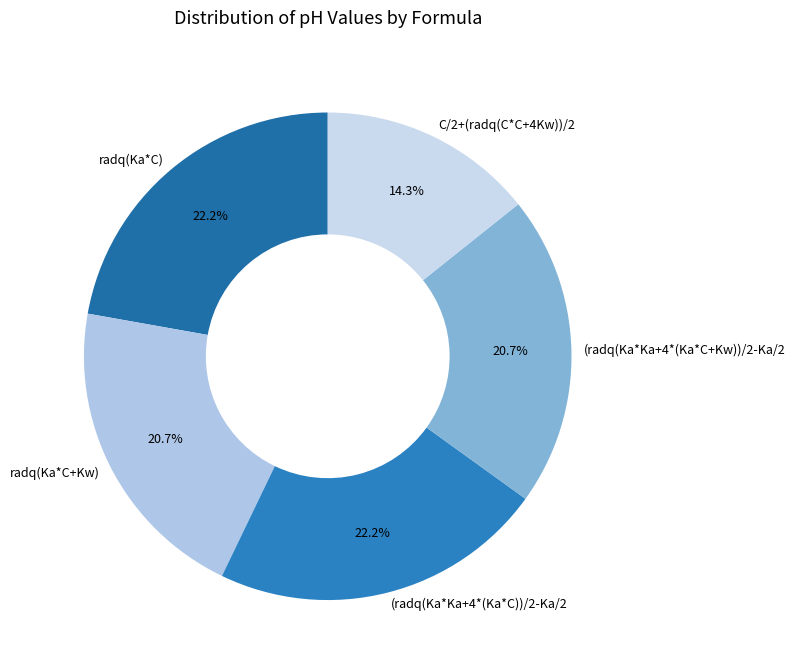

Which category has the smallest portion of the pie?

C/2+(radq(C*C+4Kw))/2